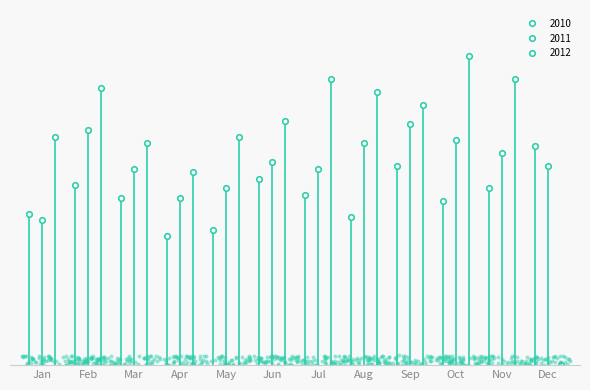

Which series reaches the maximum Y coordinate?

2012